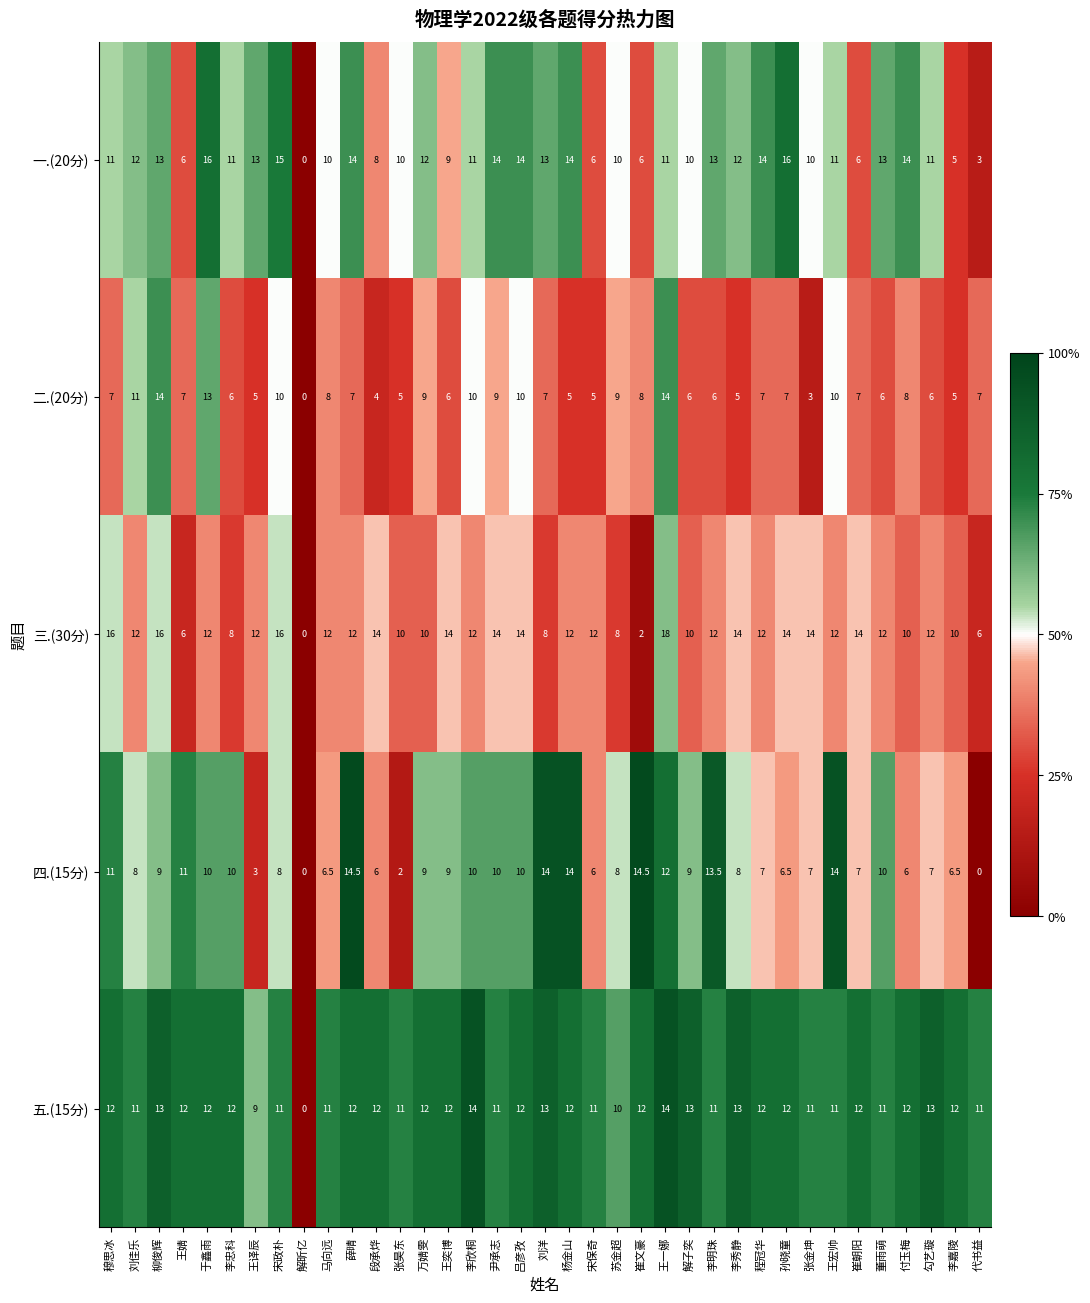

What is the difference between the highest and lowest values at 宋保奇?

7.0